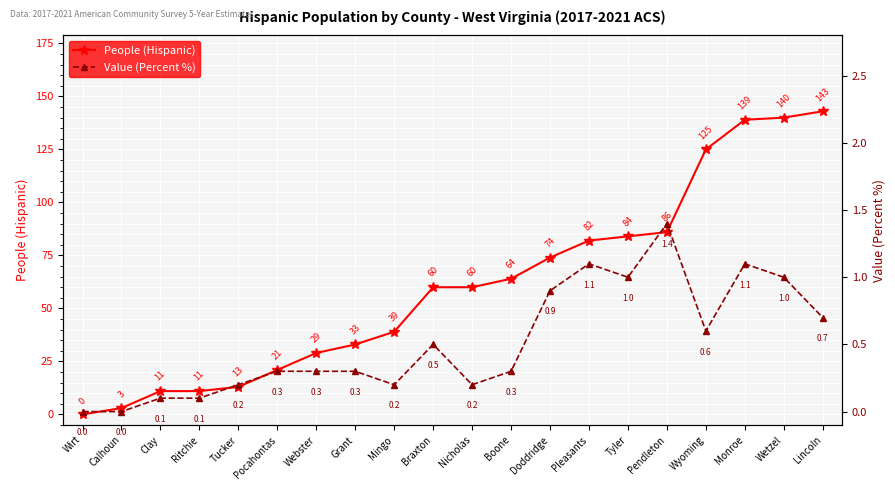

True or false: People (Hispanic) has more than 0 interior local peaks.

False